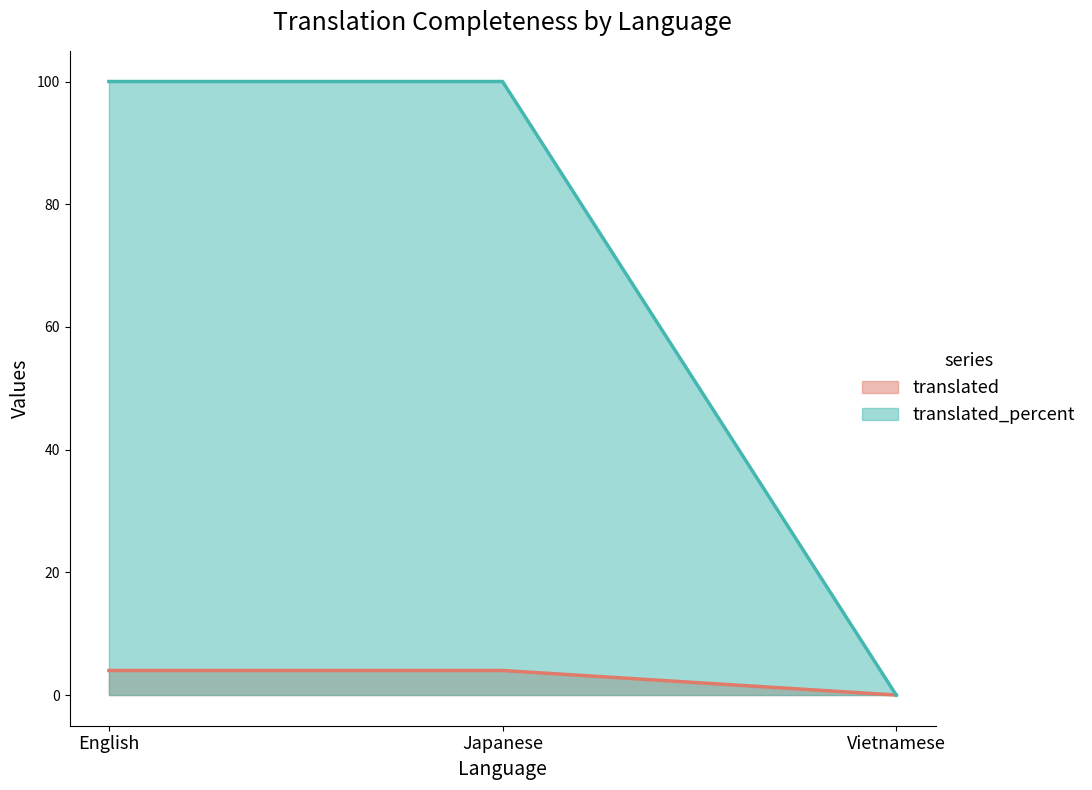

How many distinct data groups are displayed?

2